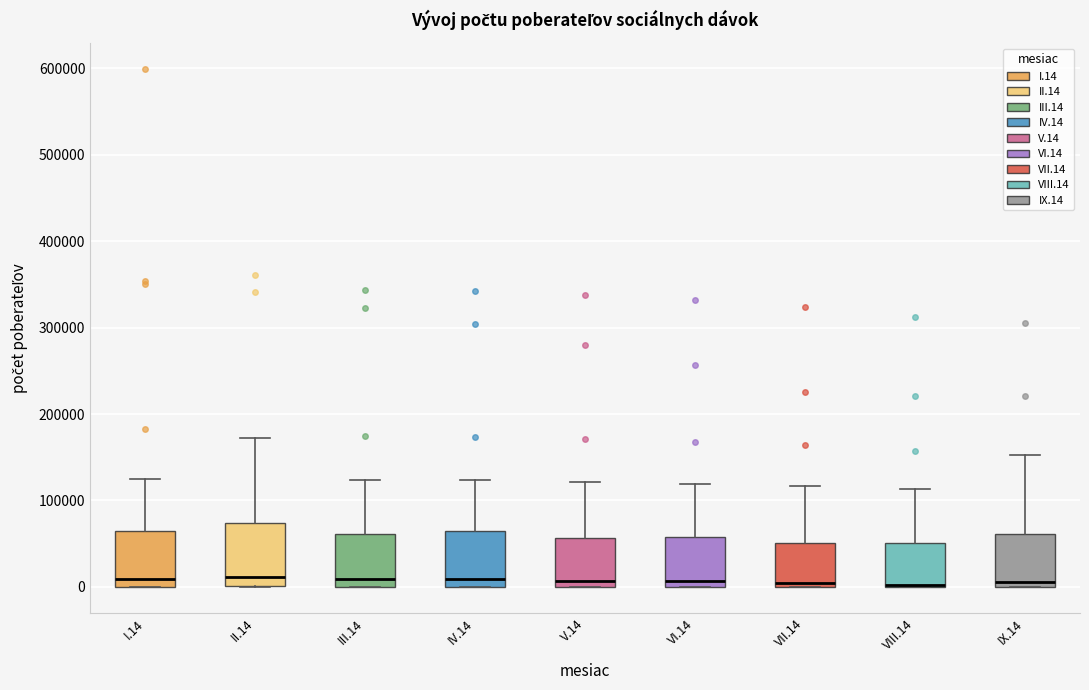

Reading left to right, read every box against the y-axis: the position of its median line, the range the box covers, and the ends of its whiskers. The values are not printed on the chart, so give them approximately, as read against the axis.

I.14: median 10000, box 0 to 60000, whiskers 0 to 120000
II.14: median 10000, box 0 to 70000, whiskers 0 to 170000
III.14: median 10000, box 0 to 60000, whiskers 0 to 120000
IV.14: median 10000, box 0 to 70000, whiskers 0 to 120000
V.14: median 10000, box 0 to 60000, whiskers 0 to 120000
VI.14: median 10000, box 0 to 60000, whiskers 0 to 120000
VII.14: median 0 (just above the box's lower edge), box 0 to 50000, whiskers 0 to 120000
VIII.14: median 0 (drawn on the box's lower edge), box 0 to 50000, whiskers 0 to 110000
IX.14: median 10000, box 0 to 60000, whiskers 0 to 150000